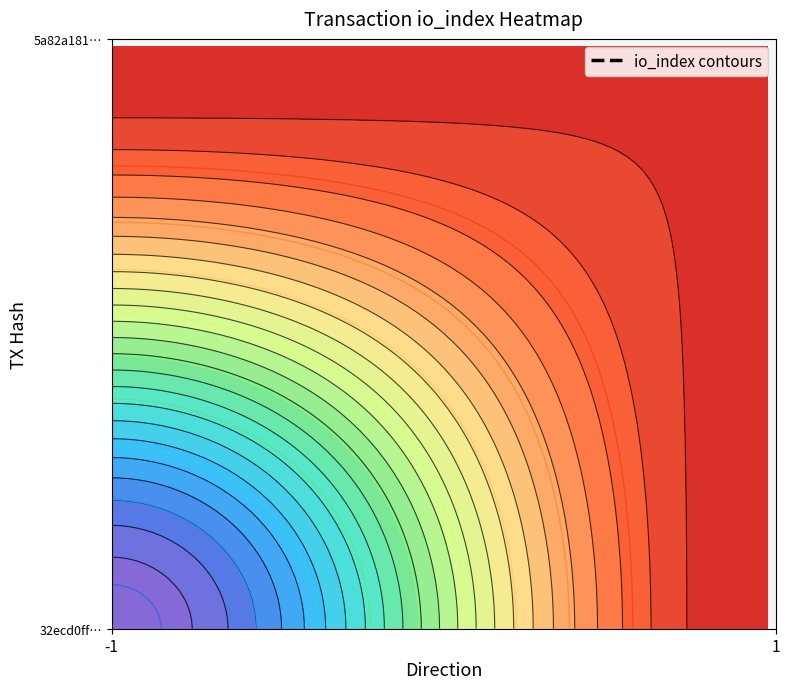

Is the value of 5a82a181493cff2d49cebea85784da8fe7cf712 at io_index greater than the value of 32ecd0ffc976be7978c884e70052b67e74598c6 at direction?

Yes